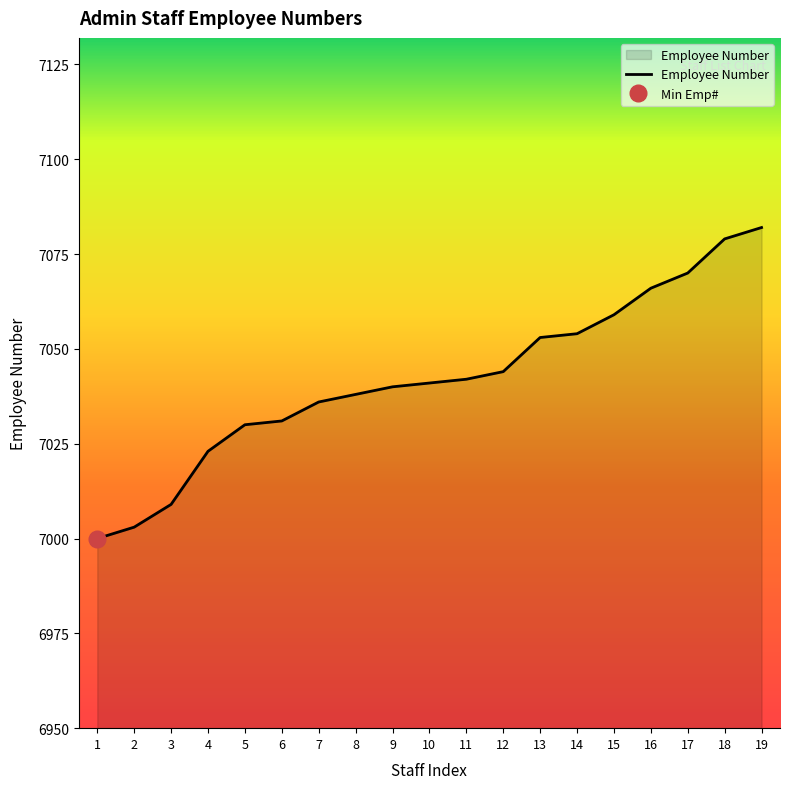

Rank the categories by value from lowest to highest.

1, 2, 3, 4, 5, 6, 7, 8, 9, 10, 11, 12, 13, 14, 15, 16, 17, 18, 19